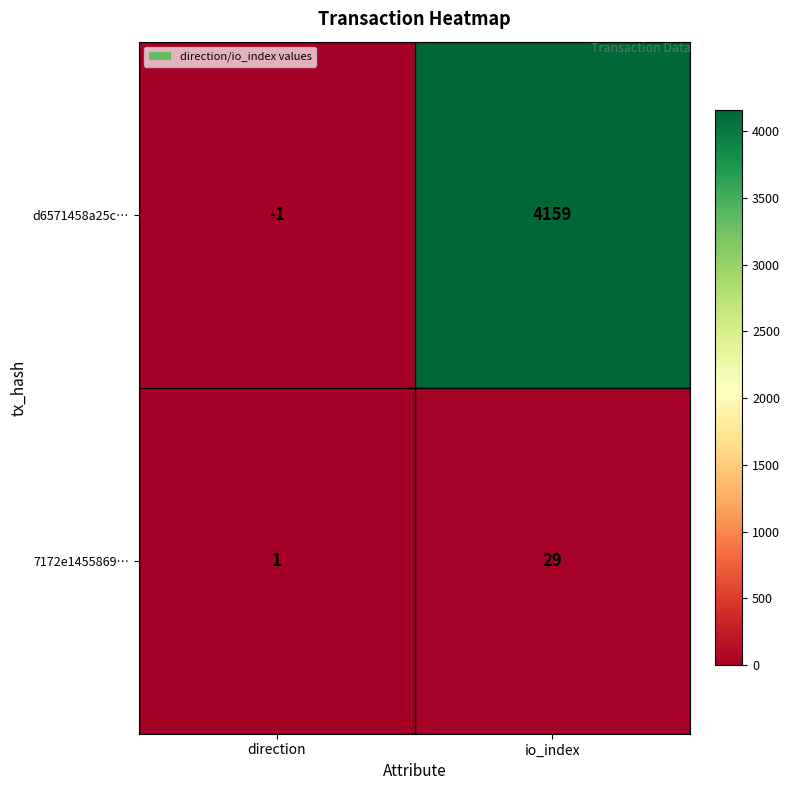

Count the number of categories in the chart.

2